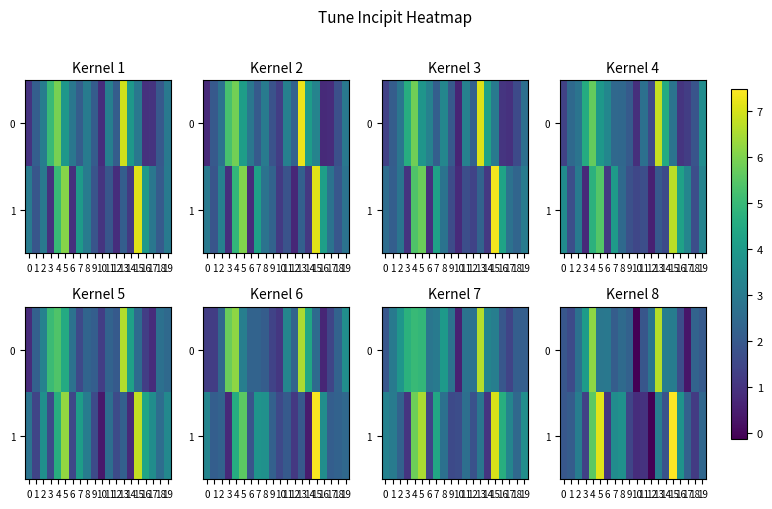

How many values in the 0 series exceed 2?

14